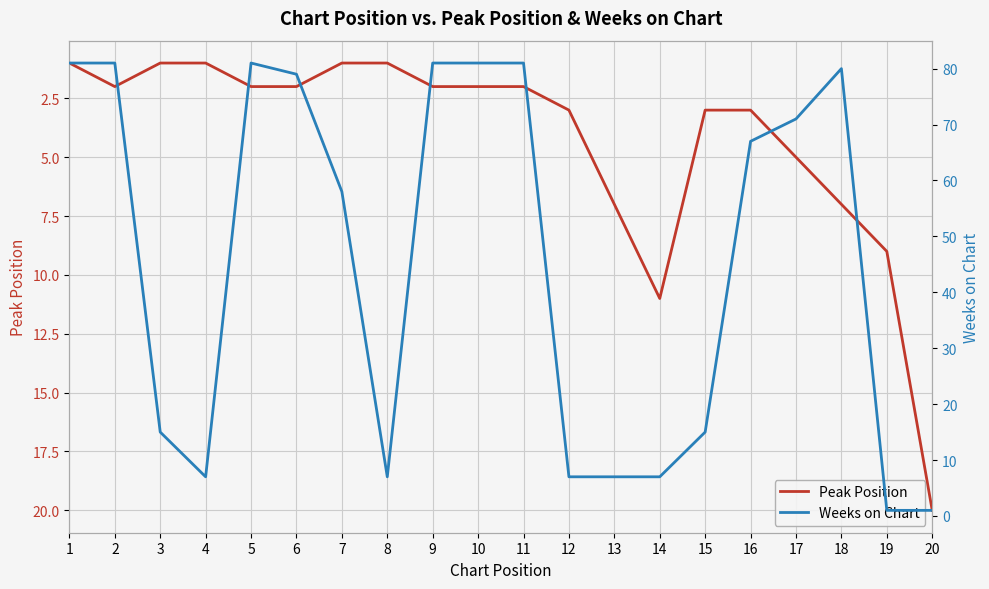

What is the difference between the highest and lowest values at 15?

12